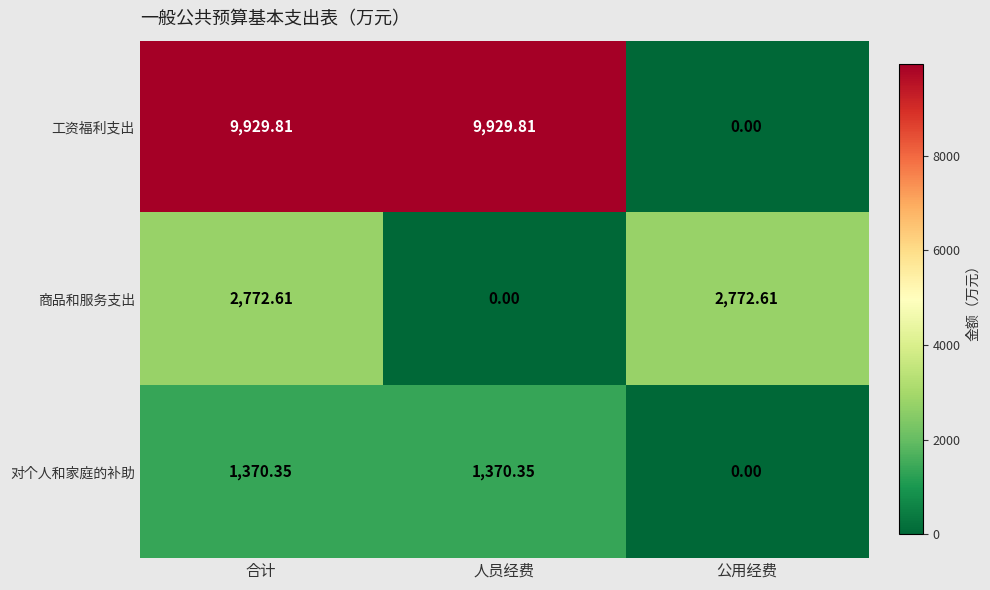

Between 合计 and 人员经费, which series saw the biggest shift?

商品和服务支出